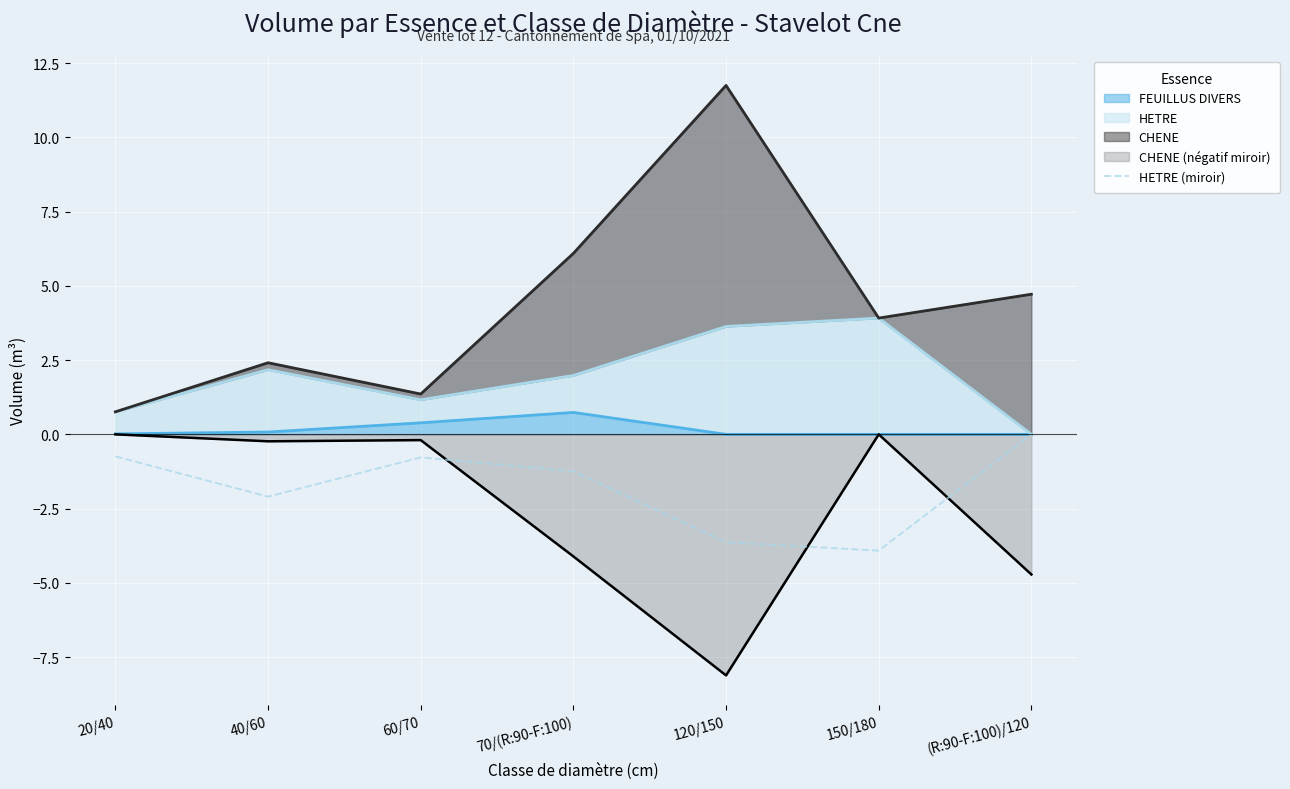

Where does the data first go above -1?

20/40